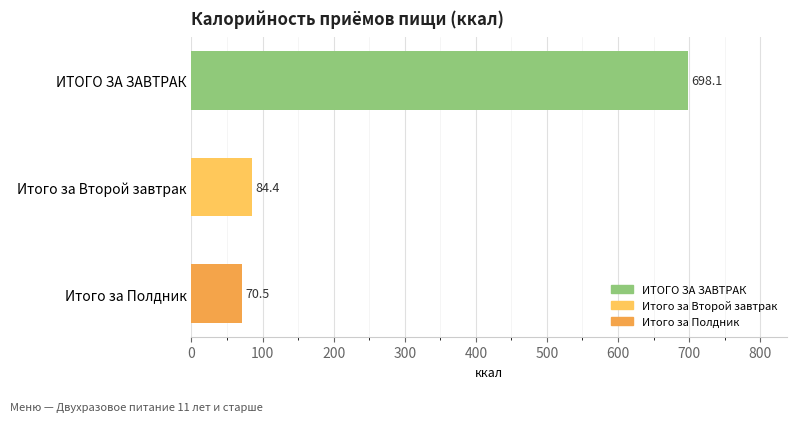

What is the difference between the maximum and minimum values?

627.6